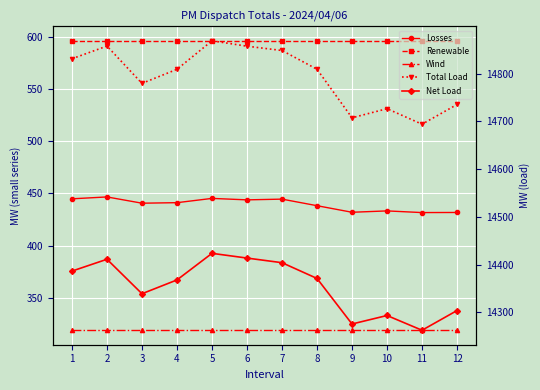

How many categories are shown in the chart?

12